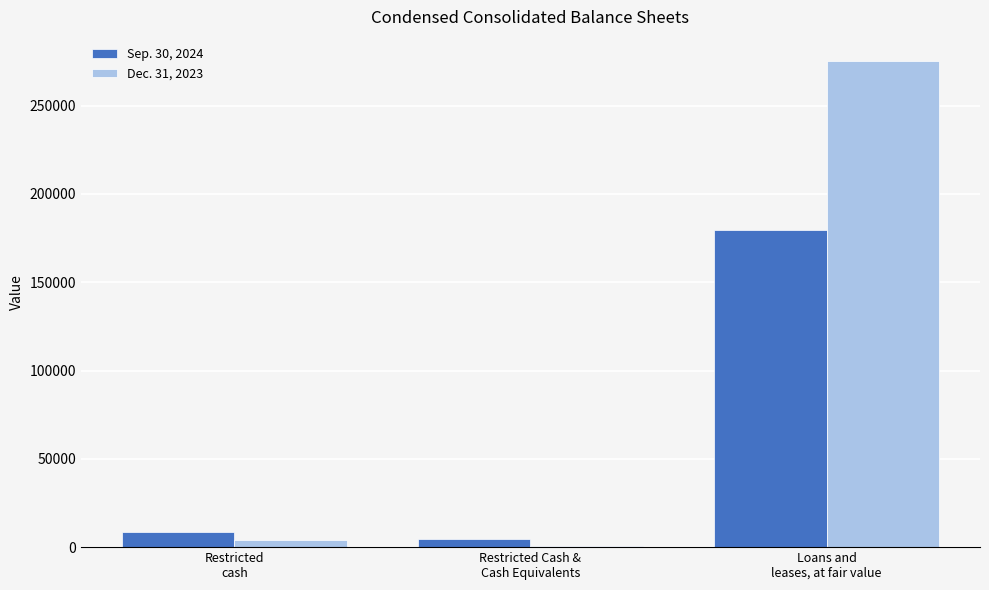

What is the minimum value for Dec. 31, 2023?

900